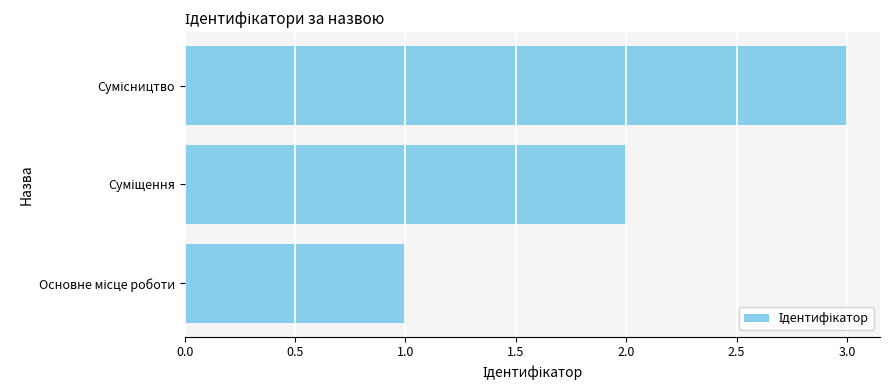

What is the smallest value displayed?

1